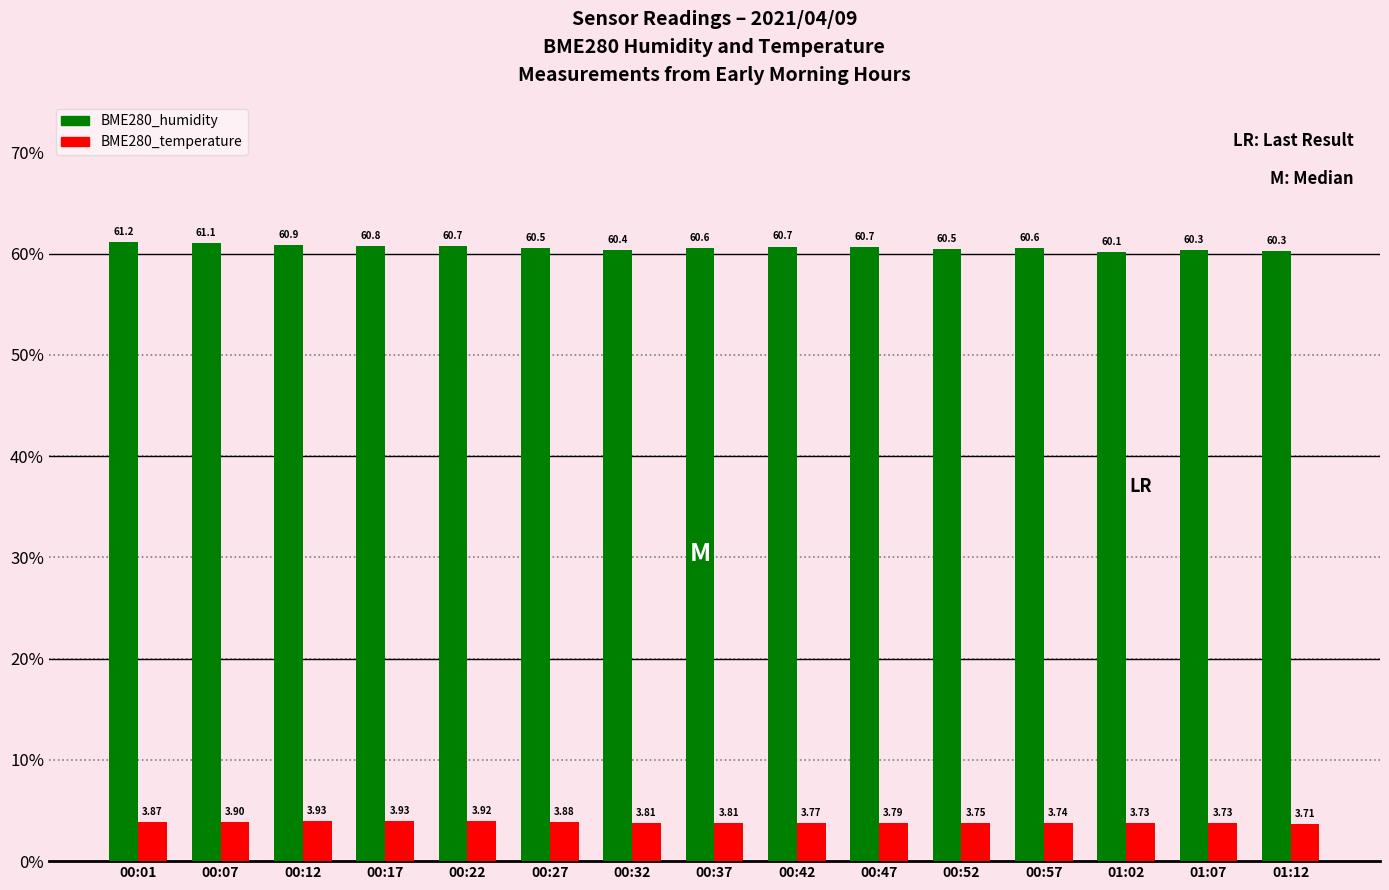

How many bars are there in total?

30